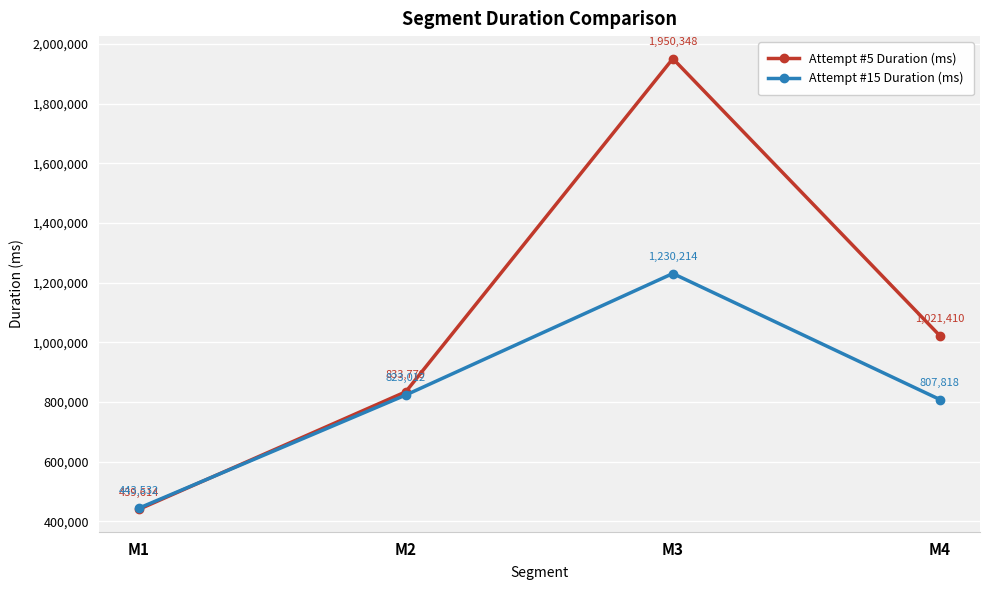

Does the chart display data point markers on the line(s)?

Yes